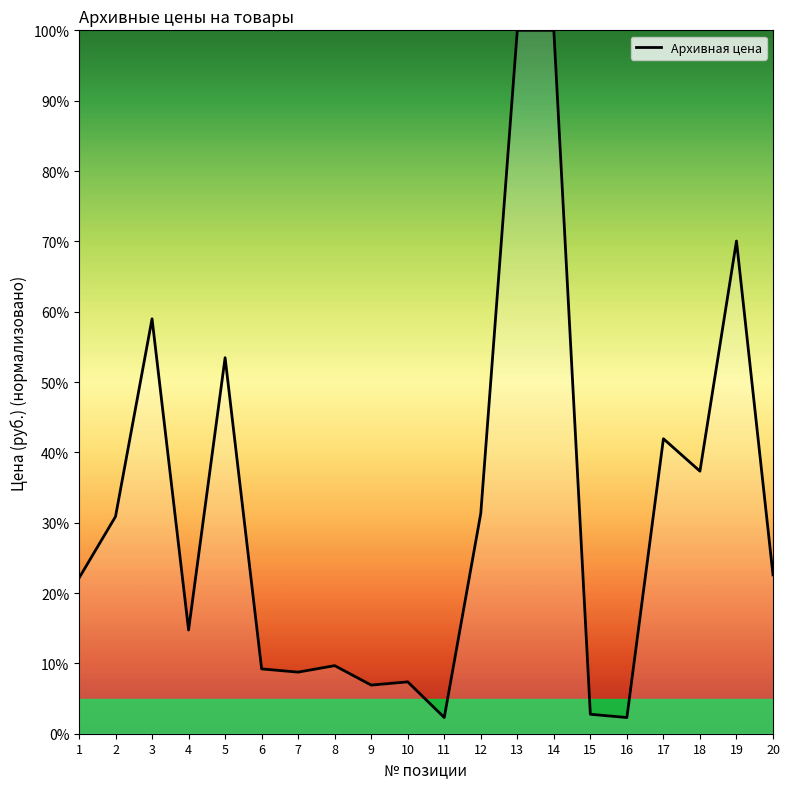

What is the greatest value displayed?

100.0